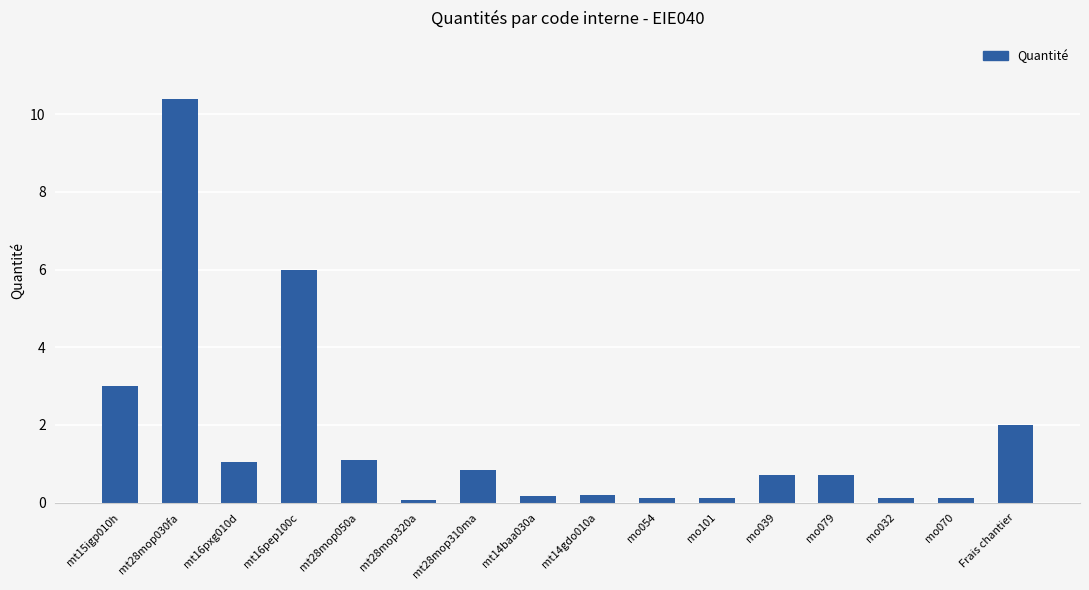

True or false: the data shows 0.2 at mt14gdo010a.

True